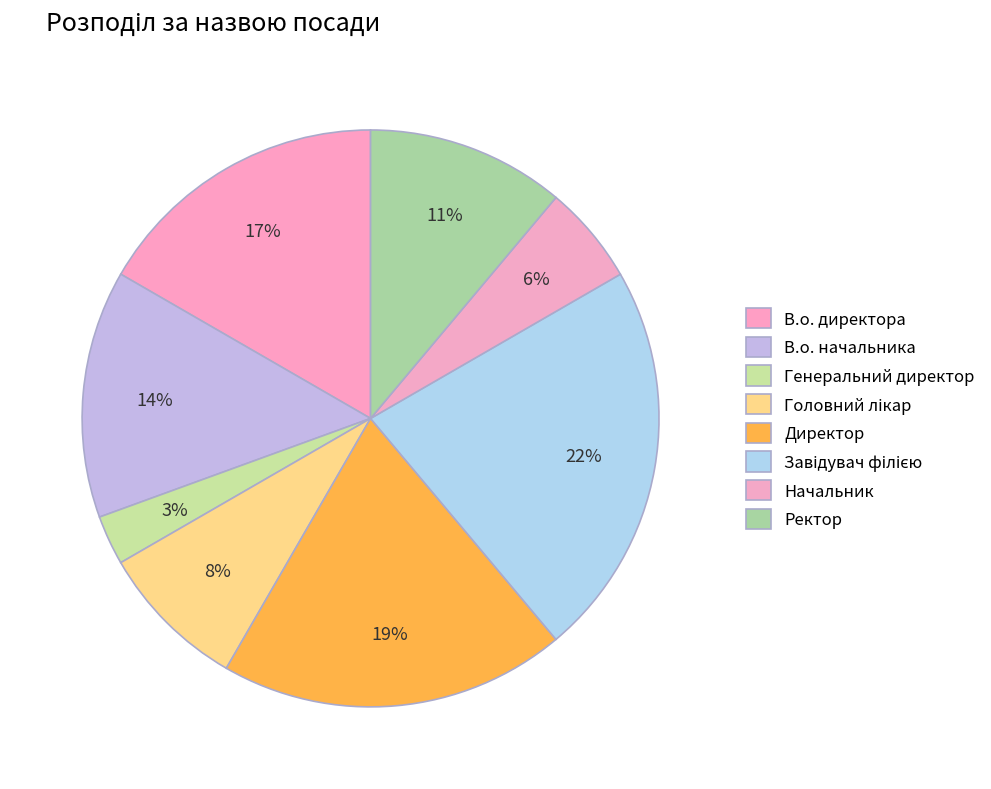

How many segments does this pie chart have?

8